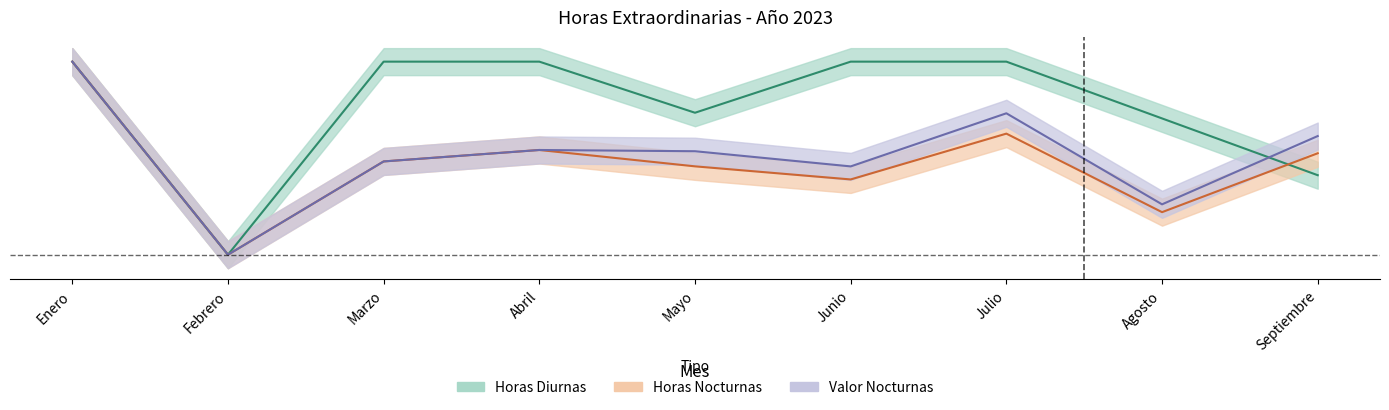

Reading left to right, extract all data points from this chart.

Horas Diurnas: 1.0	0.0	1.0	1.0	0.7	1.0	1.0	0.7	0.4
Horas Nocturnas: 1.0	0.0	0.5	0.5	0.5	0.4	0.6	0.2	0.5
Valor Nocturnas: 1.0	0.0	0.5	0.5	0.5	0.5	0.7	0.3	0.6